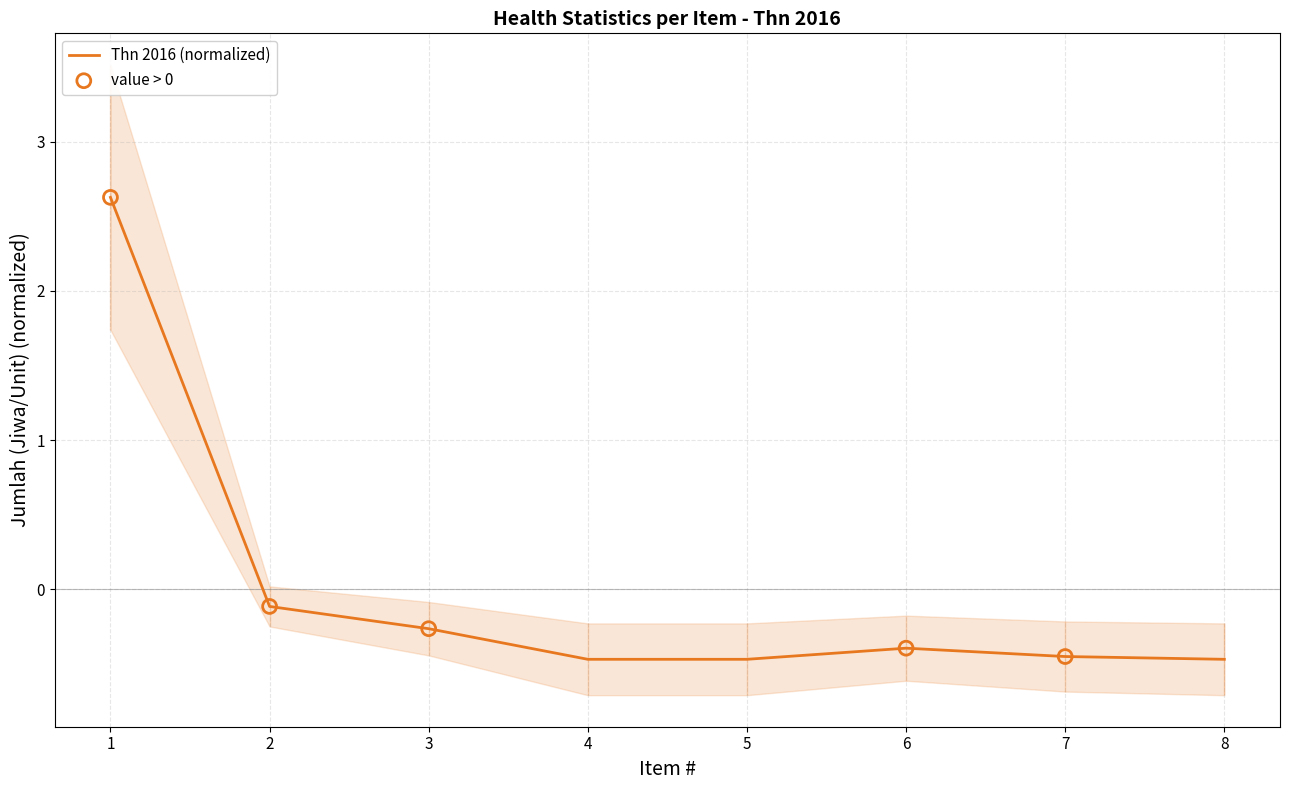

Which has a higher value, 4 or 3?

3